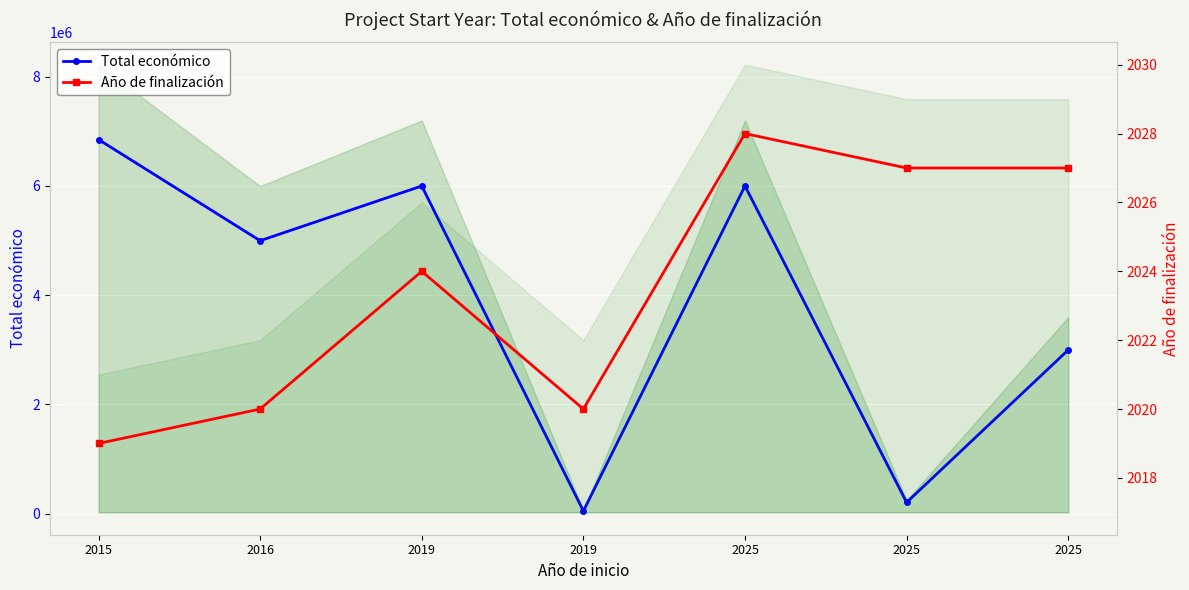

How many values in the Total económico series exceed 4997660?

3